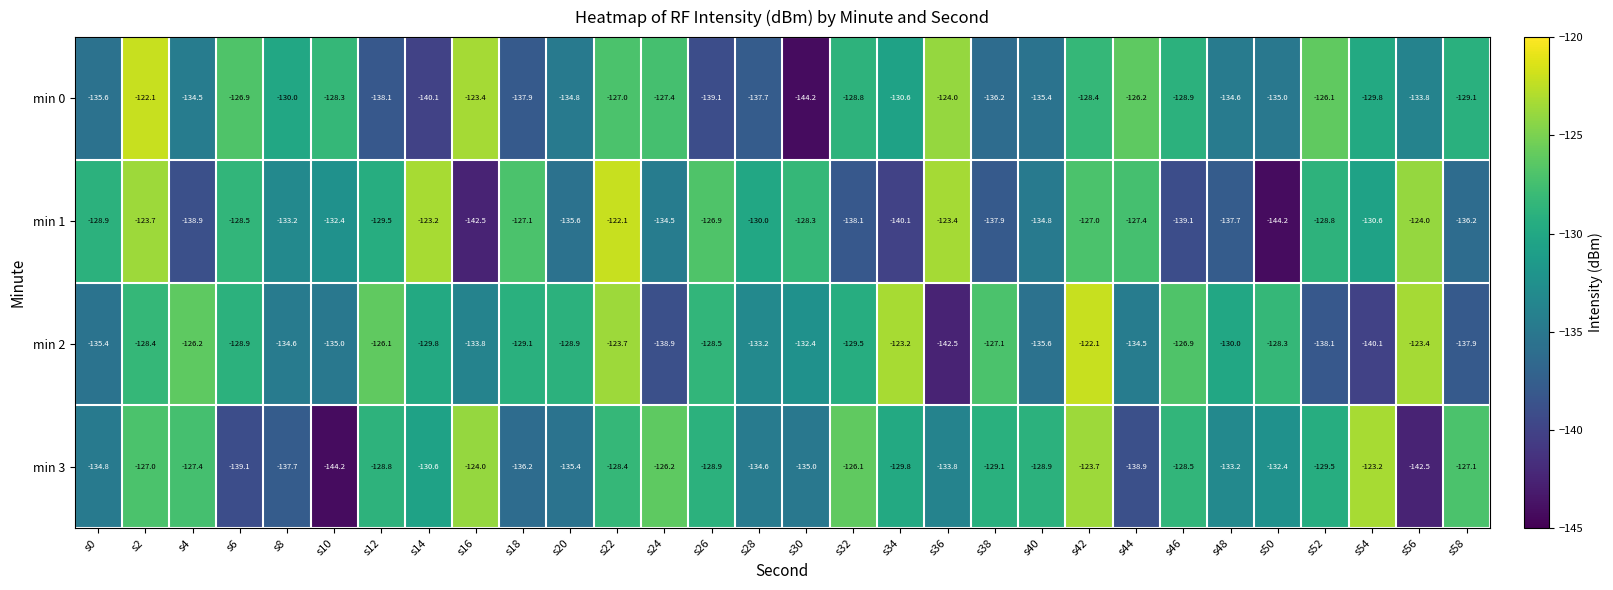

What is the difference between the highest and lowest values at s38?

10.8